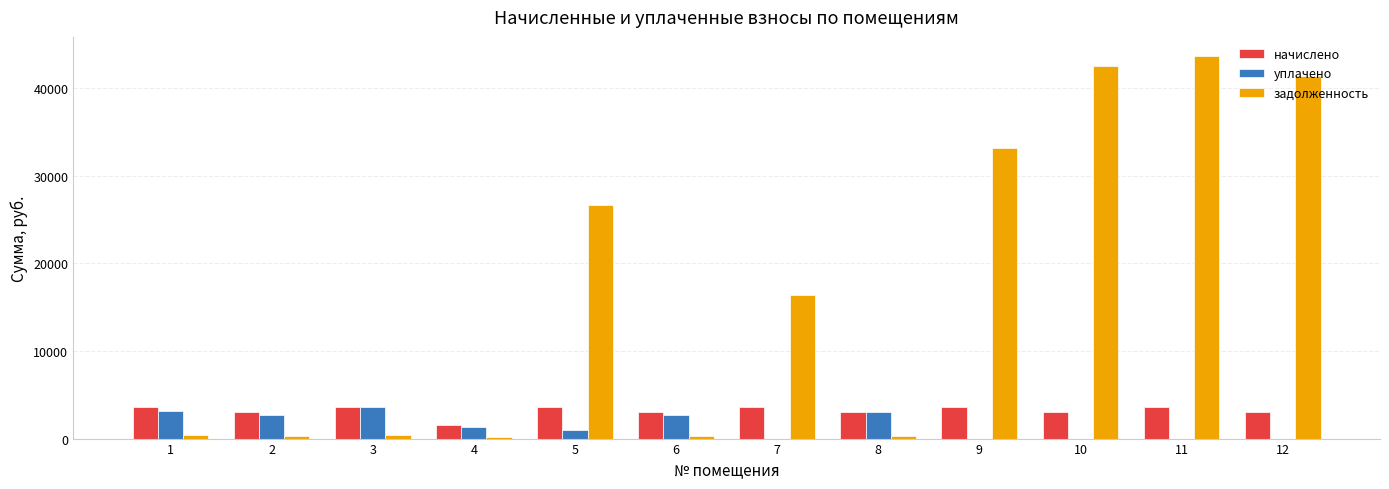

What are all the series names shown in the legend?

начислено, уплачено, задолженность